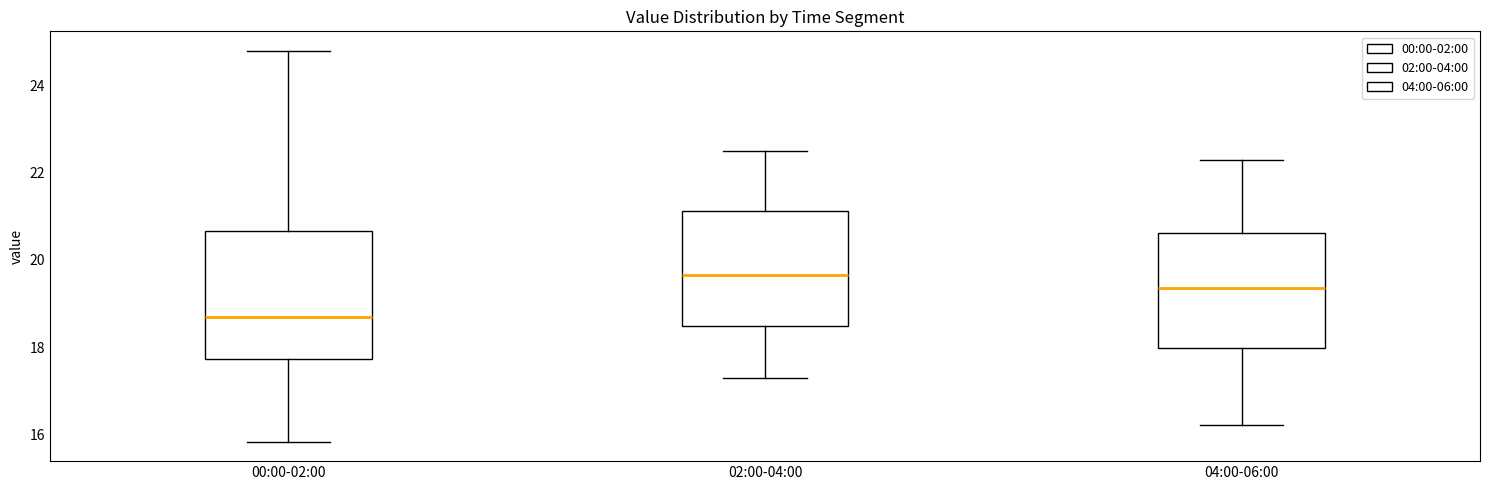

Where is the lower edge of the box for 02:00-04:00 on the y-axis? The values are not printed on the chart, so give them approximately, as read against the axis.

18.4